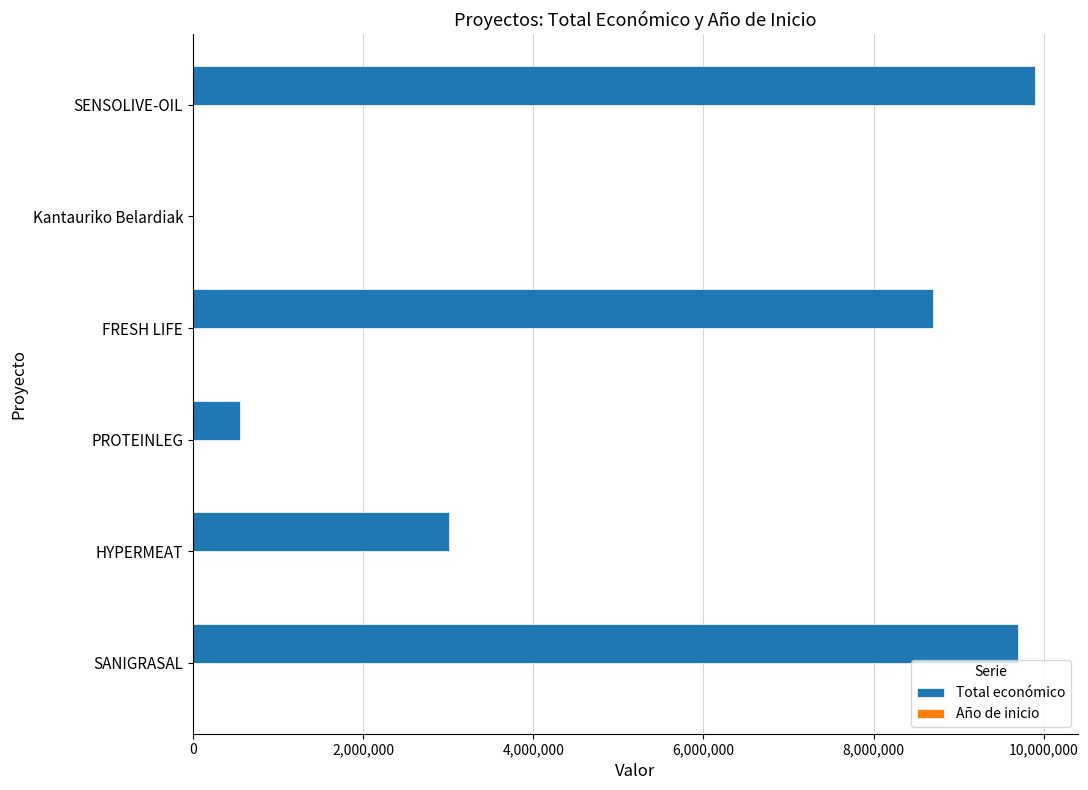

What is the sum of all Total económico values?

31871165